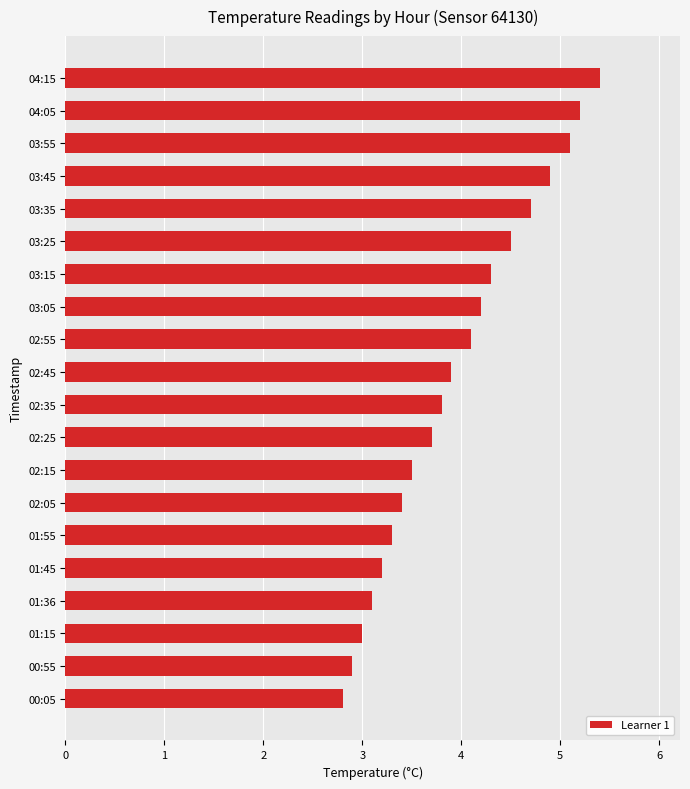

What is the average value?

4.0